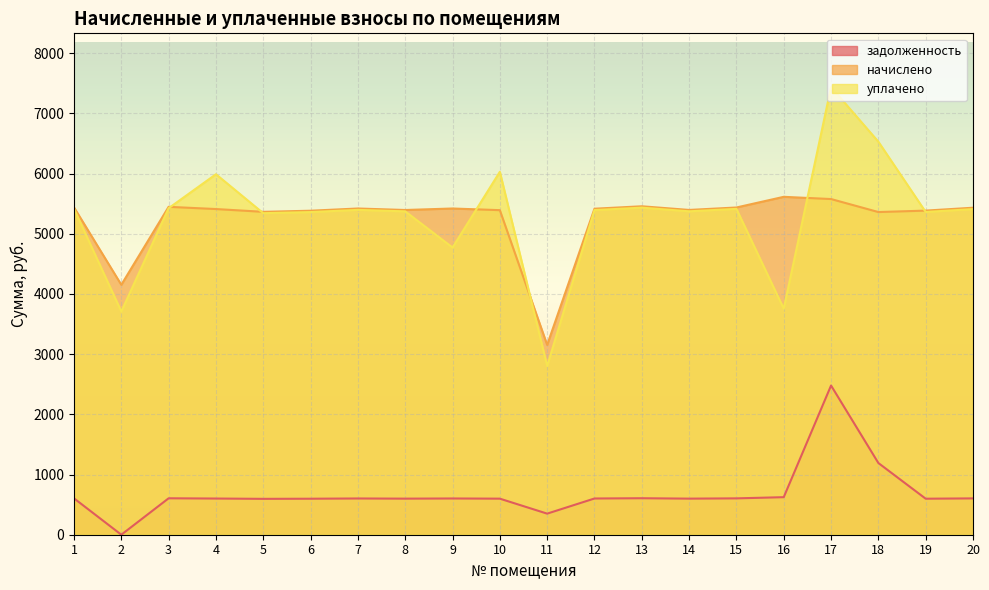

Is it true that уплачено equals 5372.6 at 8?

True